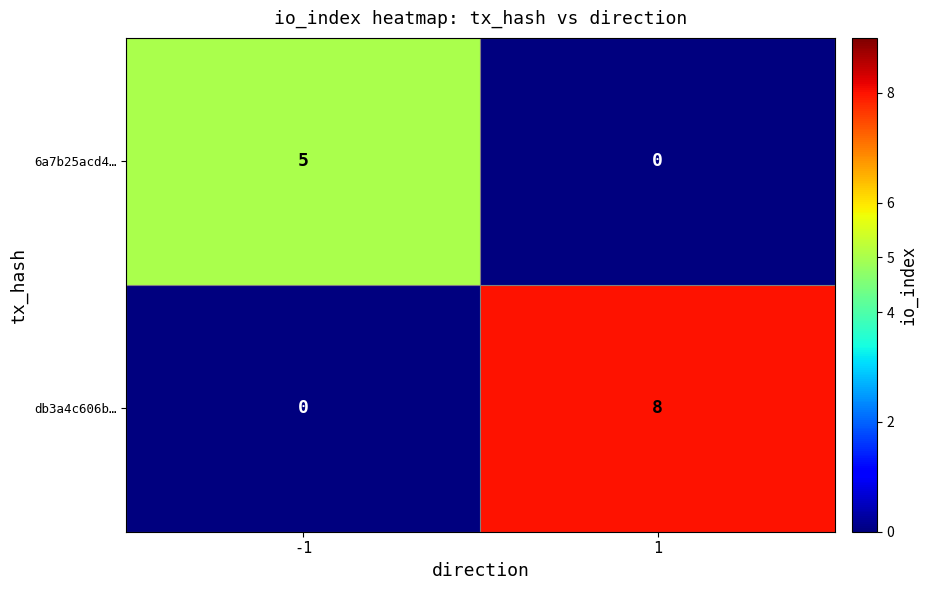

The value of db3a4c606b… at -1 is 0. True or false?

True